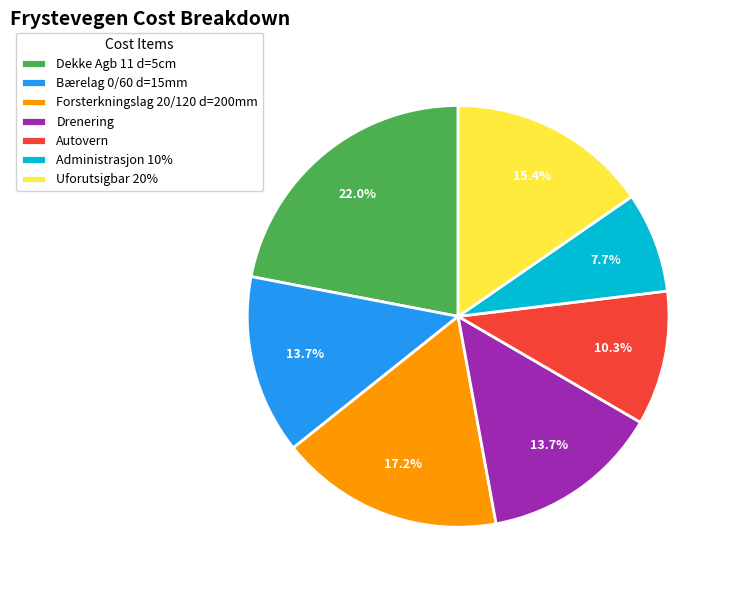

Is there a majority slice in this chart?

No